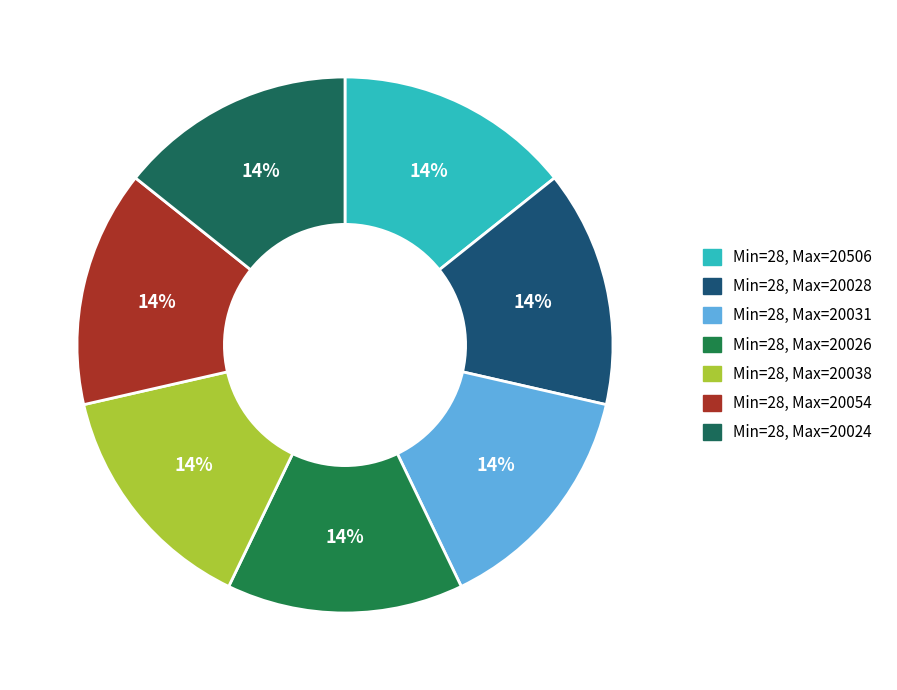

How many slices are in this pie chart?

7